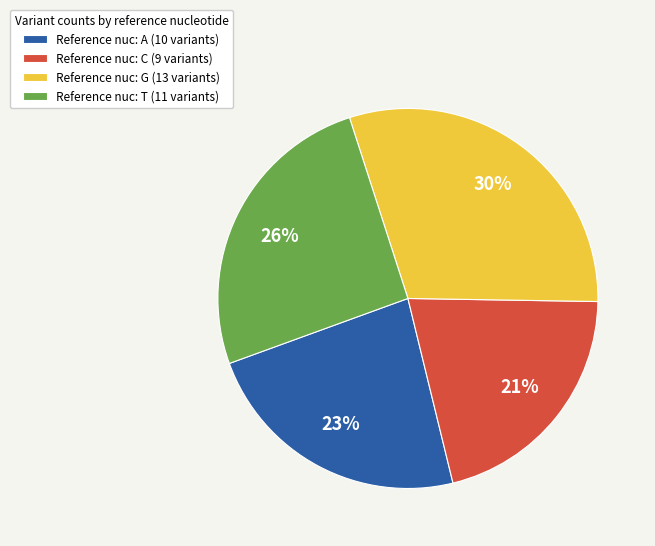

Combined, do Reference nuc: G (13 variants) and Reference nuc: C (9 variants) account for over 50%?

Yes